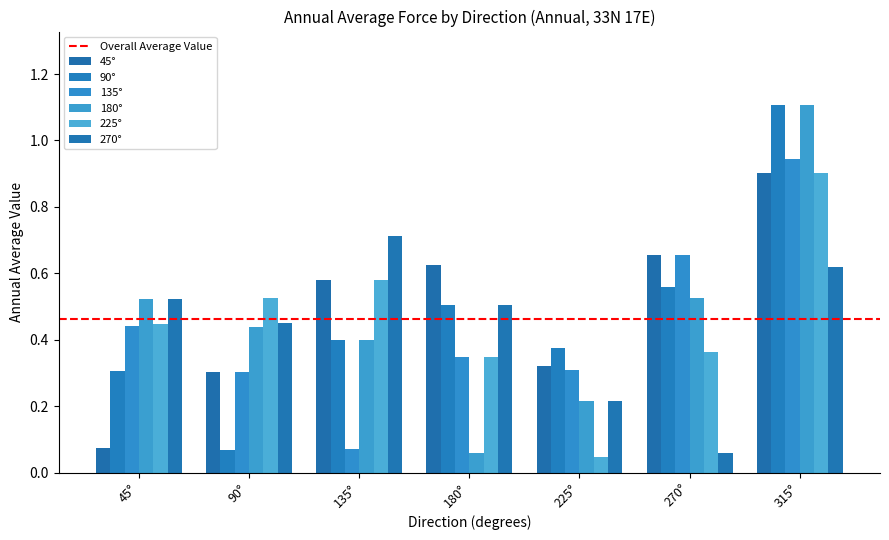

Are the bars horizontal?

No